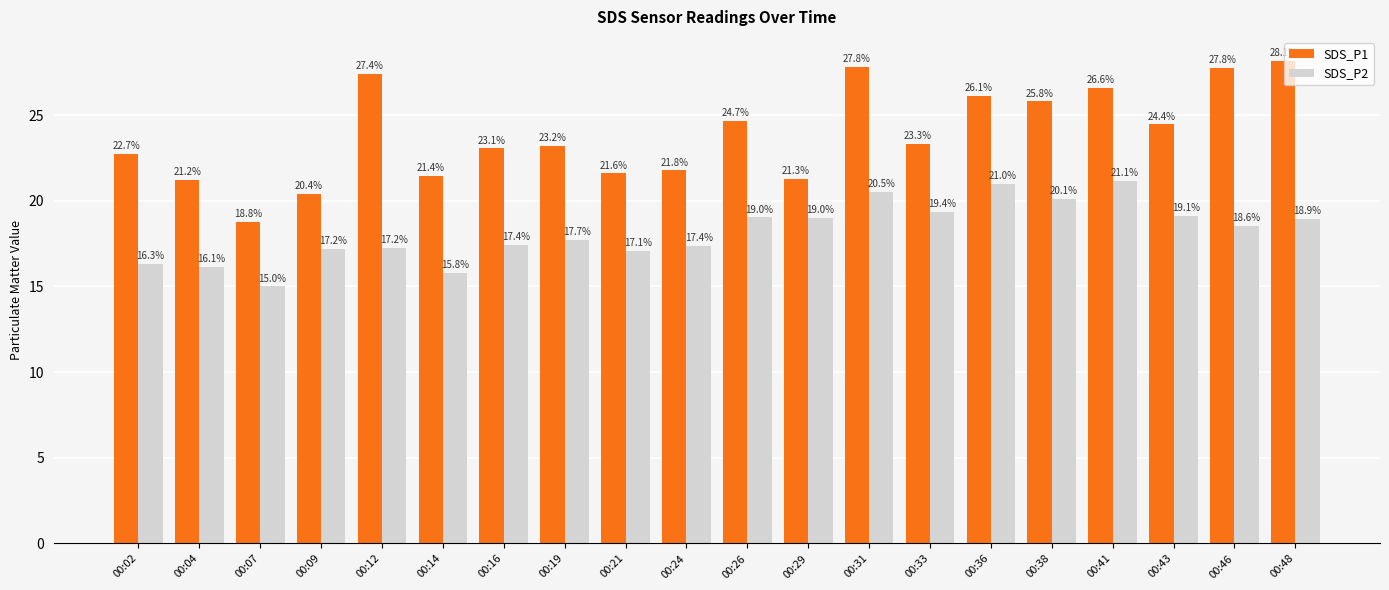

Between 00:29 and 00:33, which series saw the biggest shift?

SDS_P1